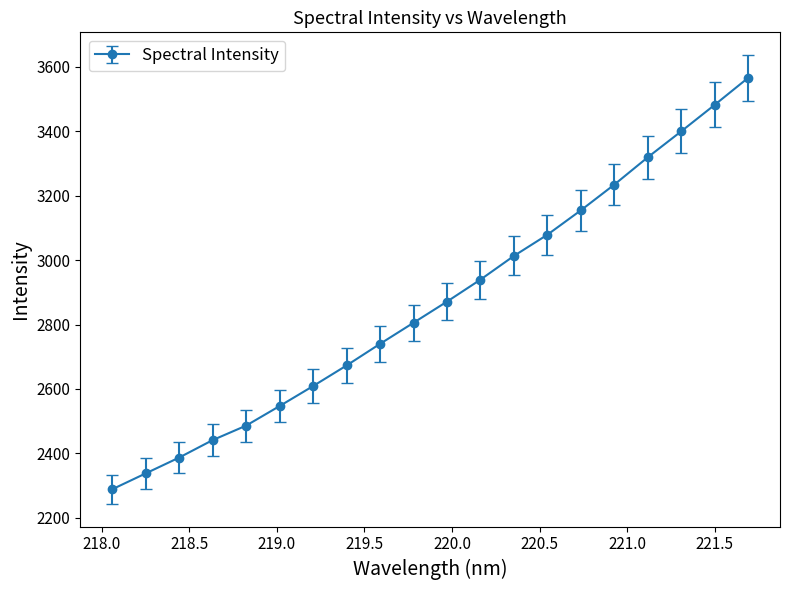

What is the greatest value displayed?

3565.1